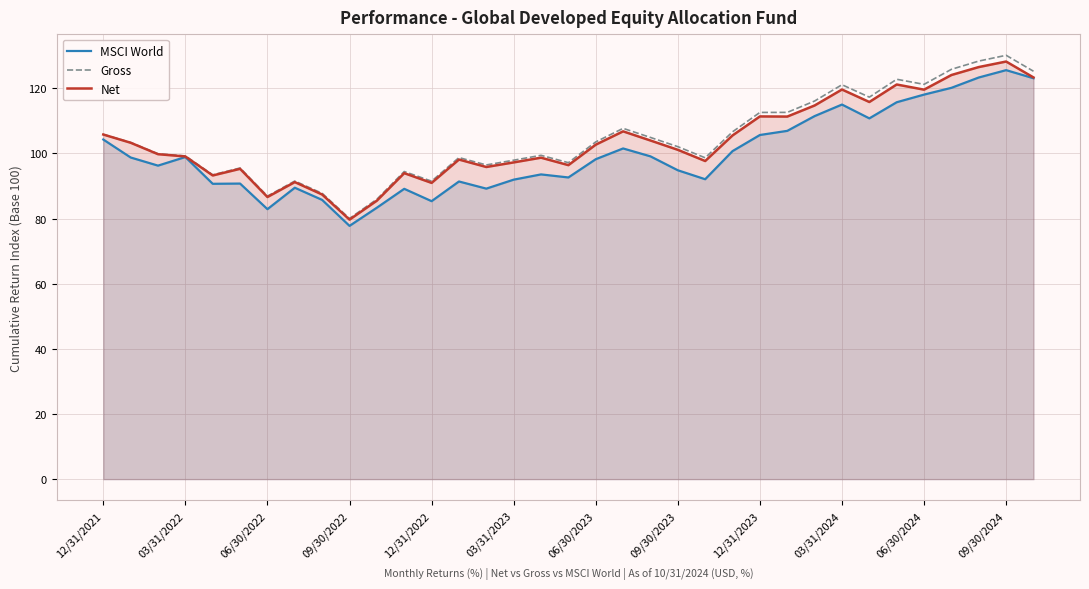

True or false: Gross has a value of 121.1 at 03/31/2024.

True